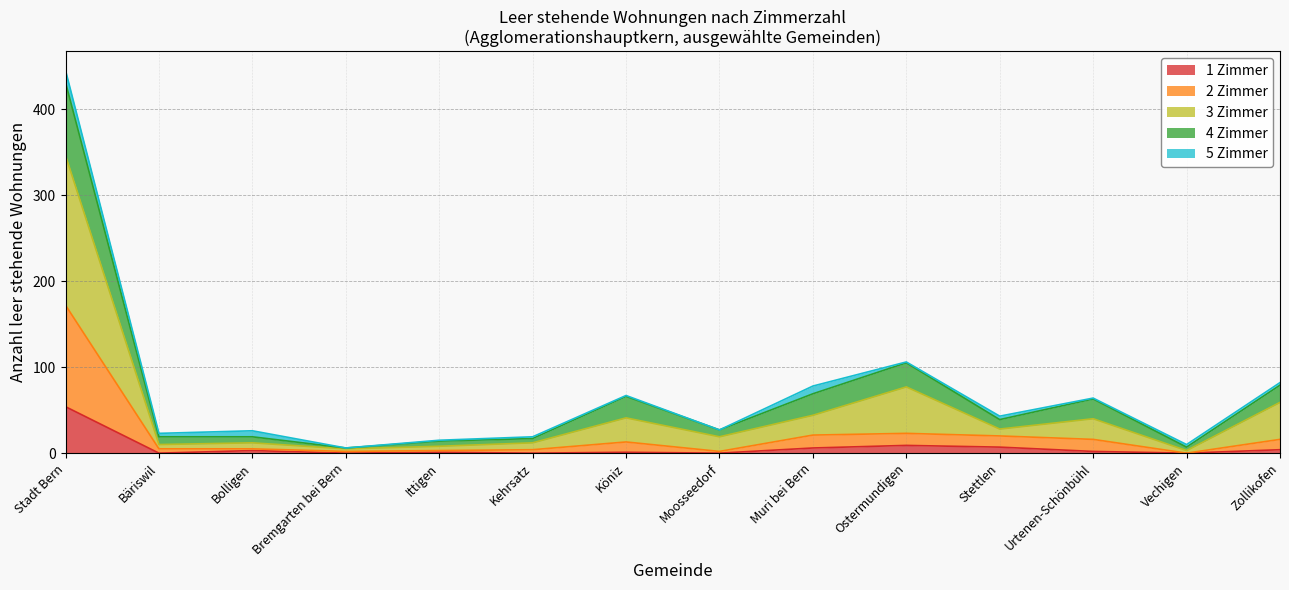

Does the chart display data point markers on the line(s)?

No